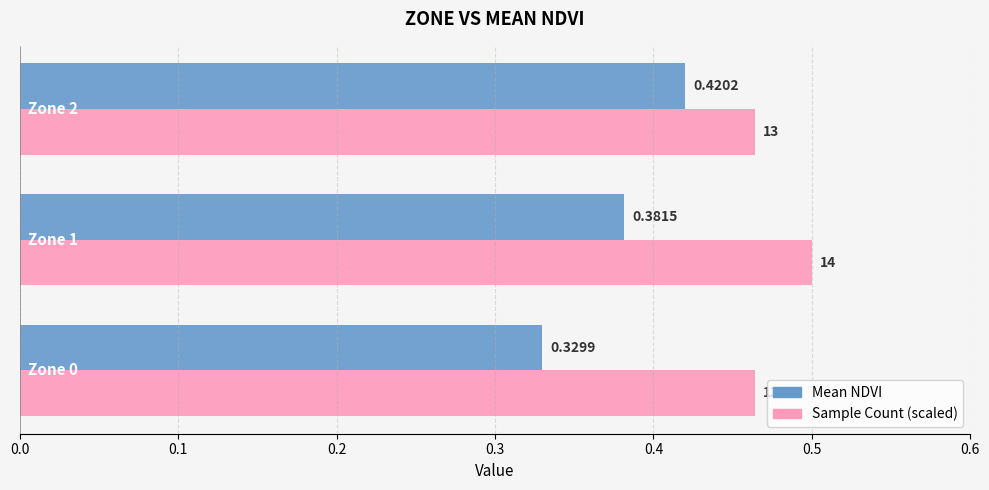

Which series has the largest range (max minus min)?

Mean NDVI